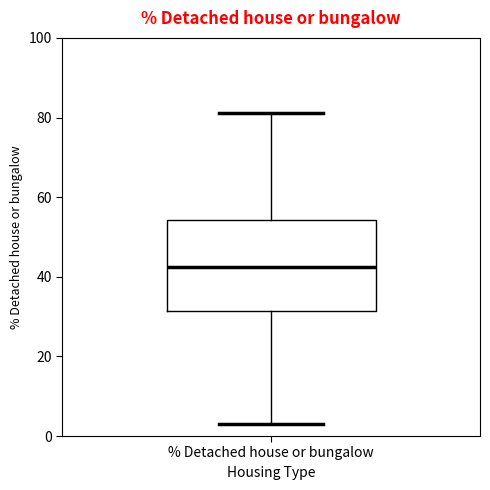

Where is the upper edge of the box for % Detached house or bungalow on the y-axis? The values are not printed on the chart, so give them approximately, as read against the axis.

54